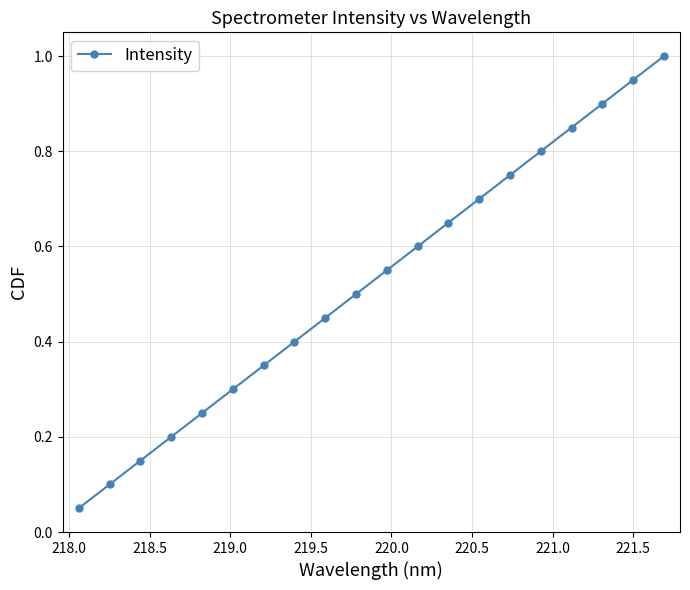

What is the greatest value displayed?

1.0